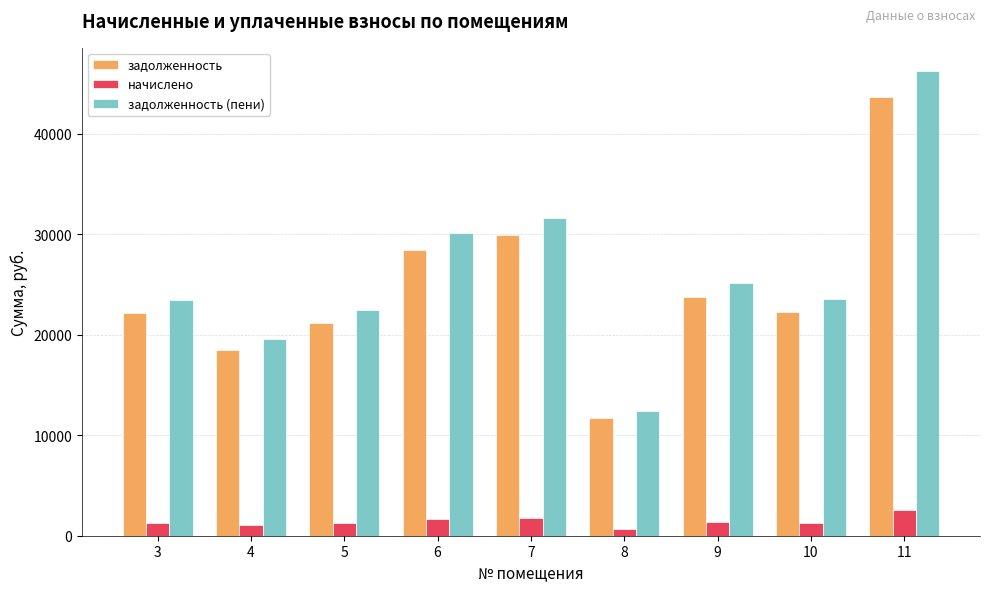

Rank the series by their maximum value, from highest to lowest.

задолженность (пени), задолженность, начислено